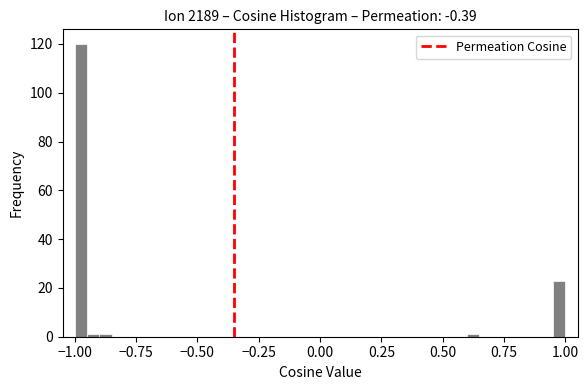

Around what value on the x-axis is the tallest bar? Give the approximate position of its centre, as read against the axis.

-0.95